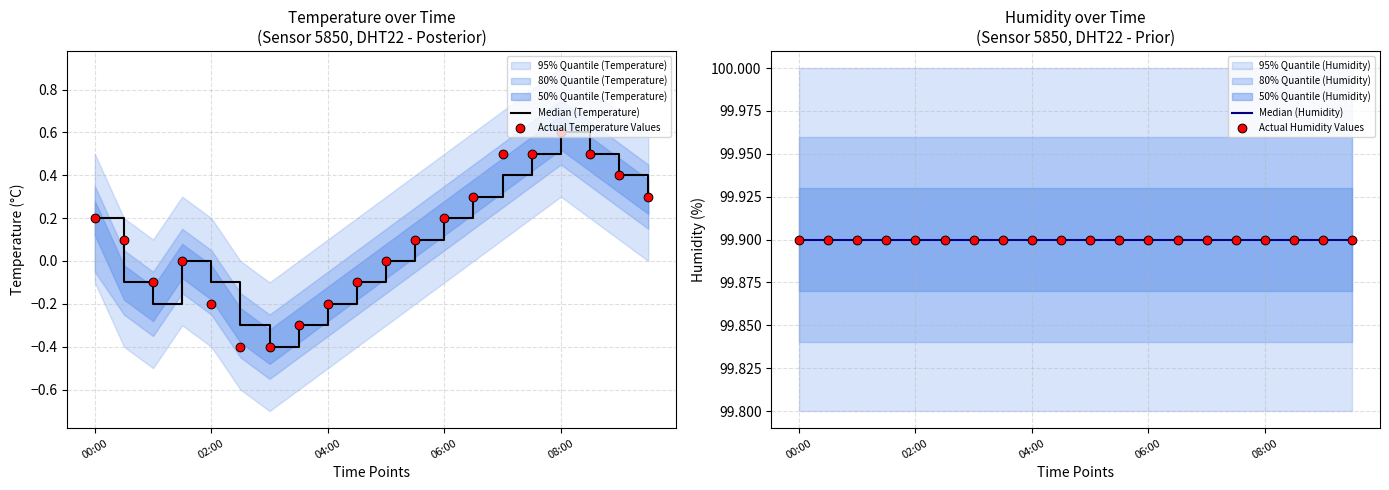

Which series has the widest spread of Y values?

Median (Temperature)